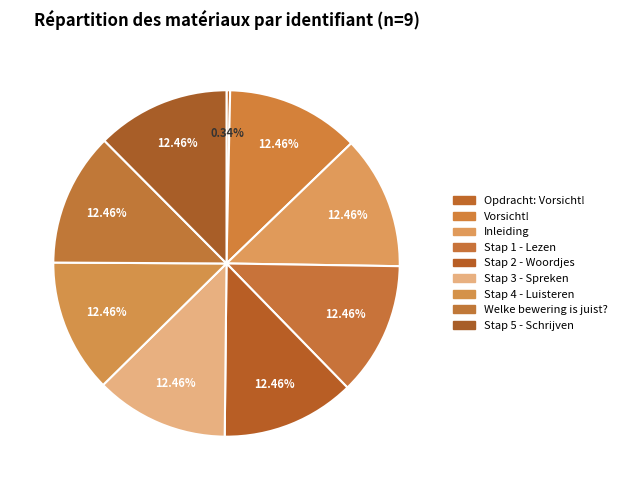

What percentage is NOT represented by Stap 3 - Spreken?

87.5%